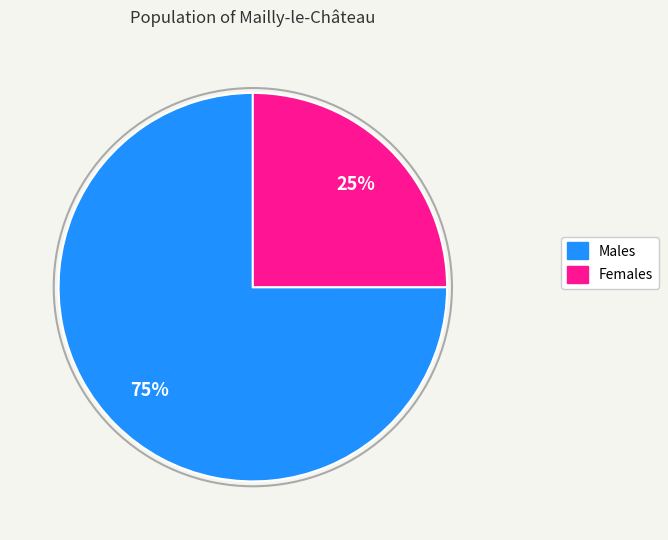

To the nearest percent, what is the average slice percentage?

50%